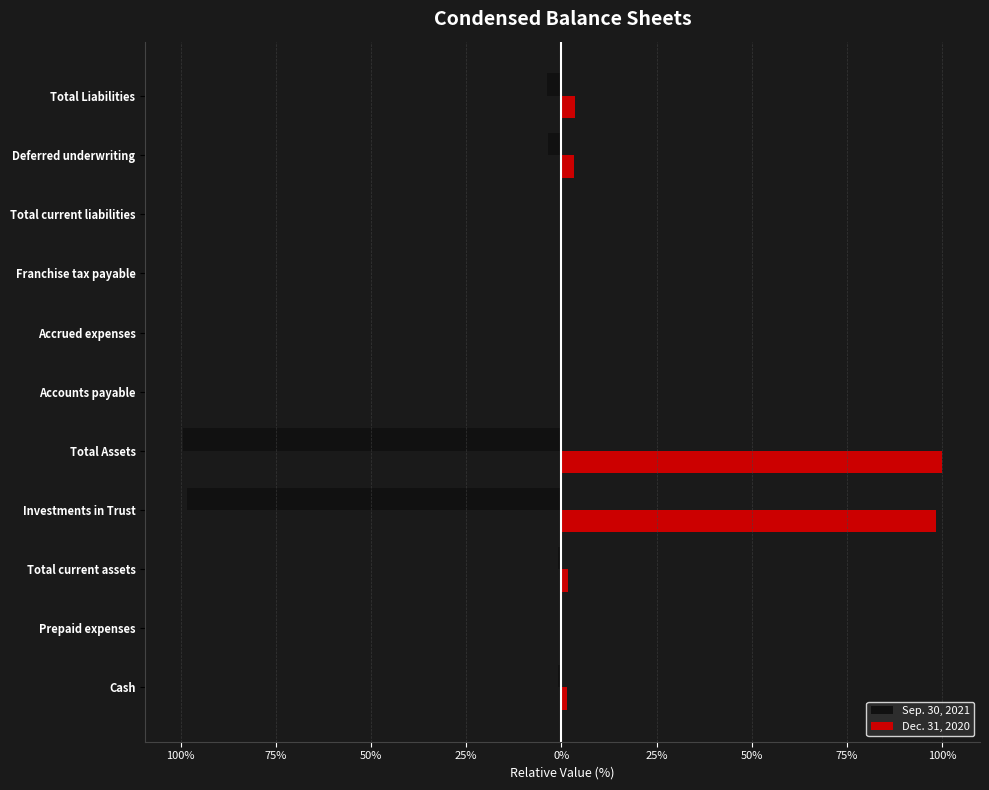

What are all the series names shown in the legend?

Sep. 30, 2021, Dec. 31, 2020